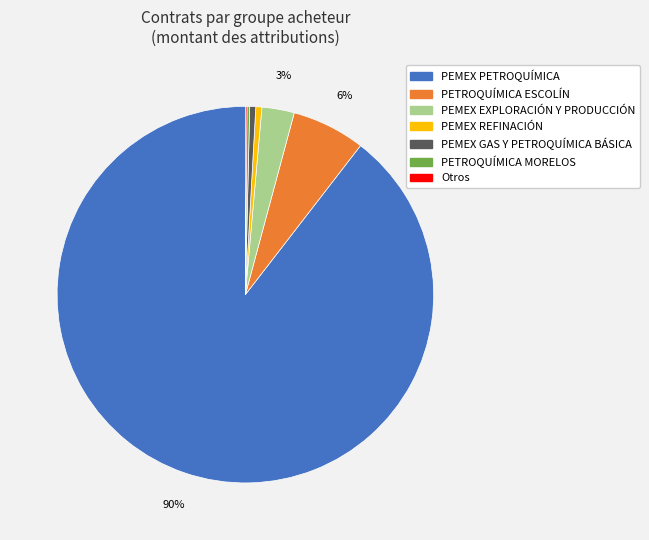

To the nearest percent, what is the difference between the largest and smallest slice percentages?

89%